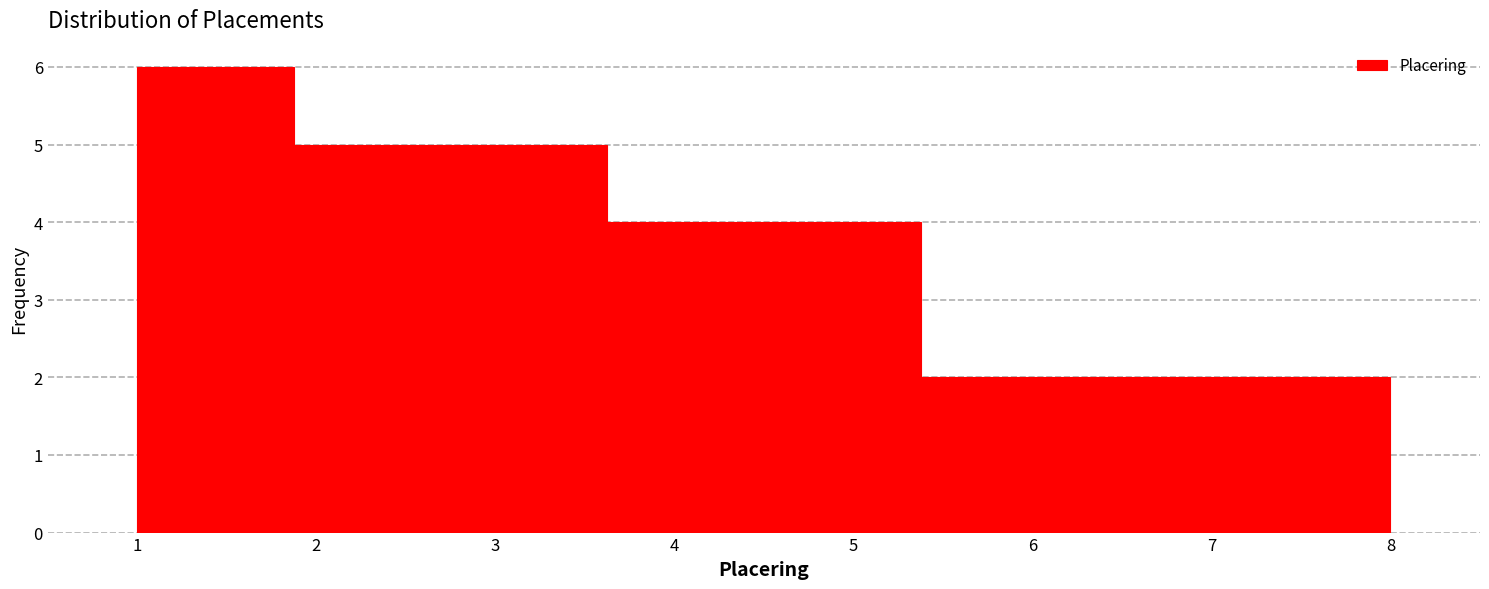

Reading left to right, list every bar in this chart as the range it spans on the x-axis followed by its height. Neither the bar edges nor the heights are printed on the chart, so give them approximately, as read against the axes.

1.0 to 1.9: 6
1.9 to 2.8: 5
2.8 to 3.6: 5
3.6 to 4.5: 4
4.5 to 5.4: 4
5.4 to 6.3: 2
6.3 to 7.1: 2
7.1 to 8.0: 2